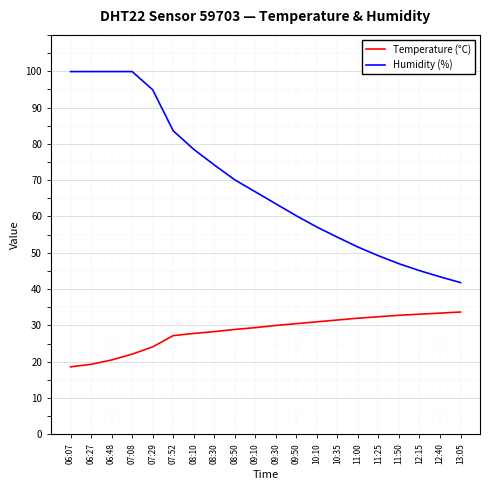

What position from the right is 07:08?

17